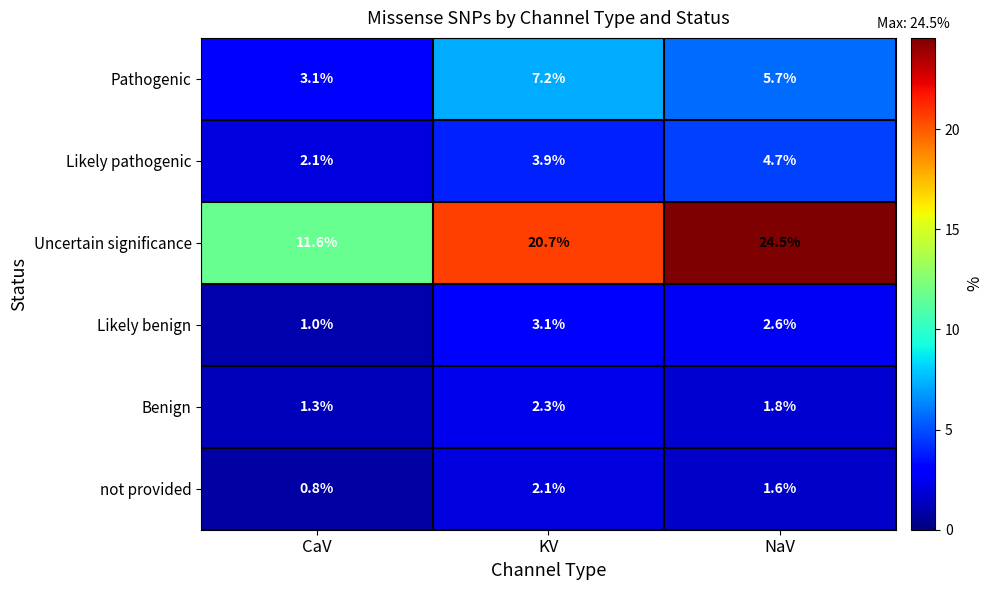

Which series changed the most between CaV and KV?

Uncertain significance